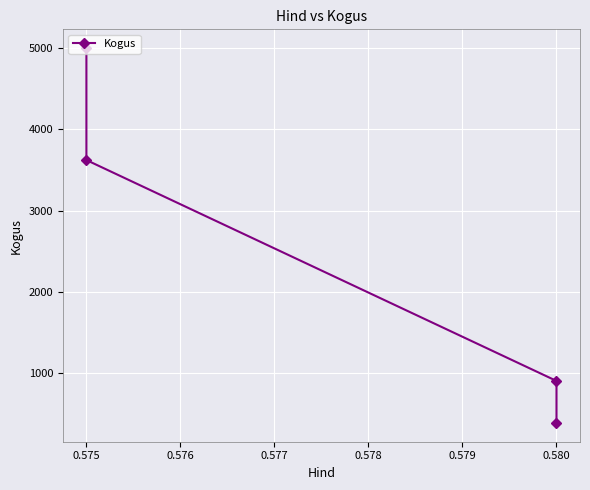

How many data points are less than 3623?

2